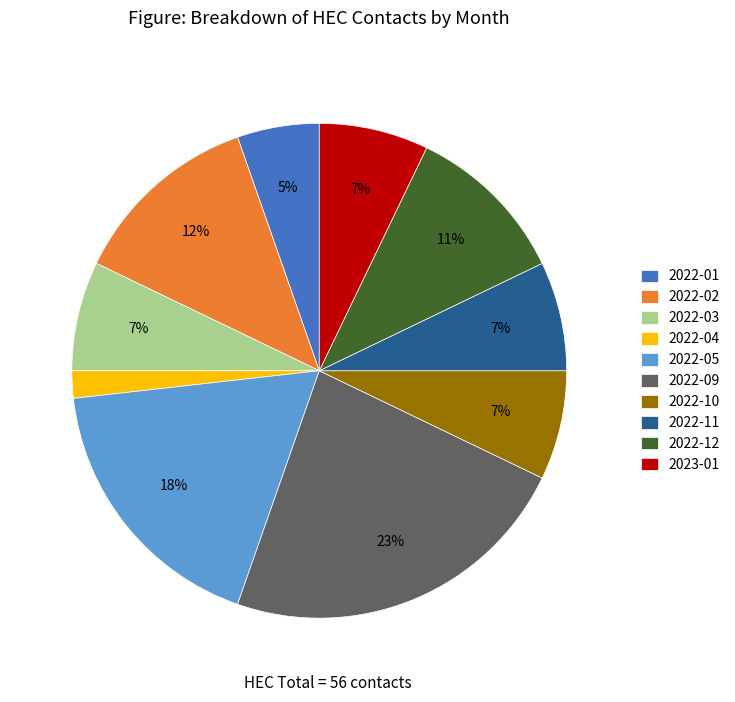

Which category has the smallest portion of the pie?

2022-04